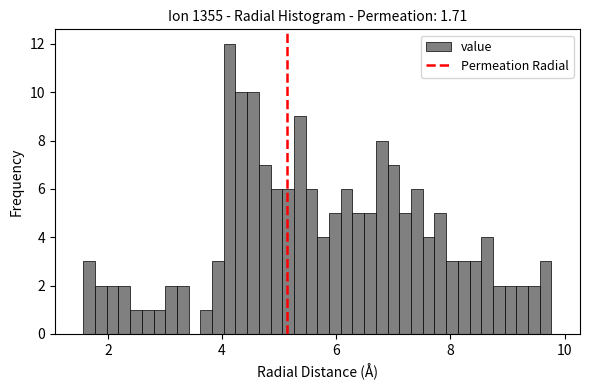

Around what value on the x-axis is the tallest bar? Give the approximate position of its centre, as read against the axis.

4.2